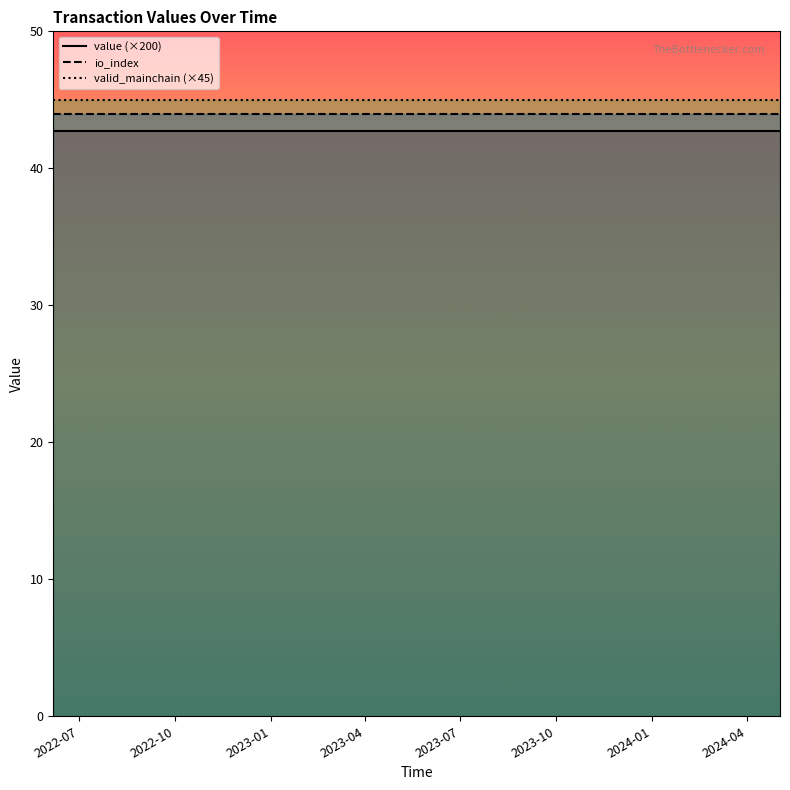

True or false: value (×200) and valid_mainchain (×45) intersect in this chart.

False